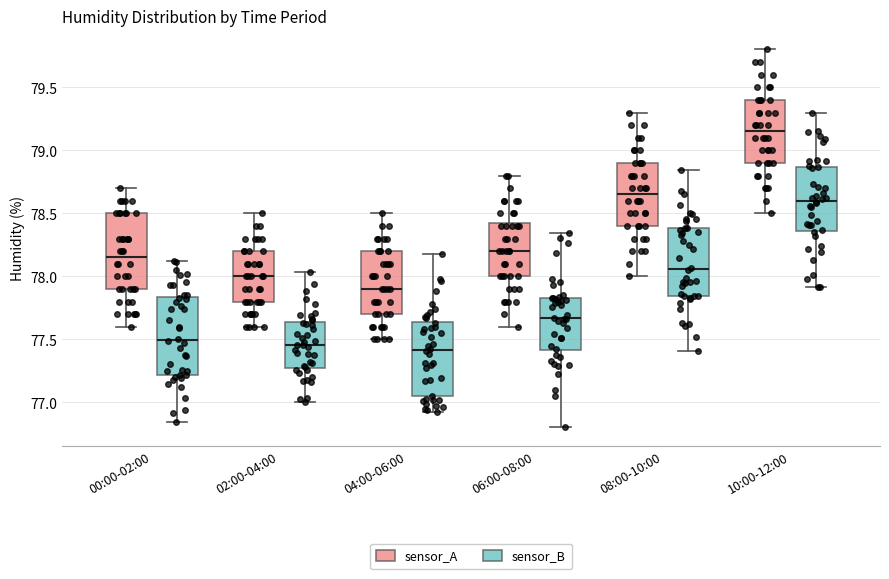

Where is the upper edge of the box for 08:00-10:00 (sensor_A) on the y-axis? The values are not printed on the chart, so give them approximately, as read against the axis.

78.90